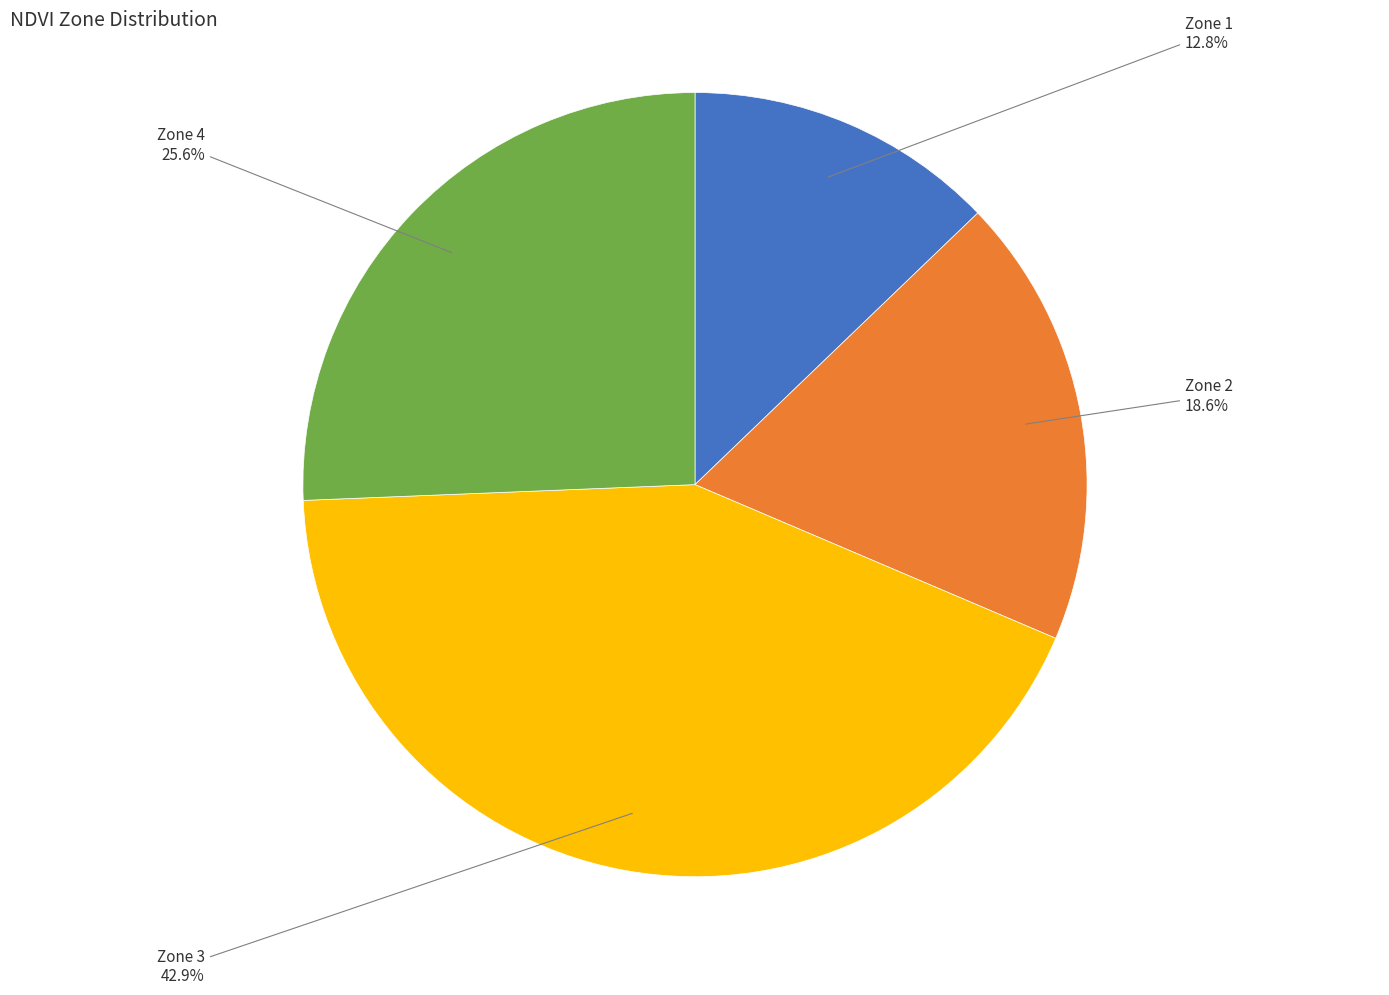

Is there any slice that represents more than half of the pie?

No